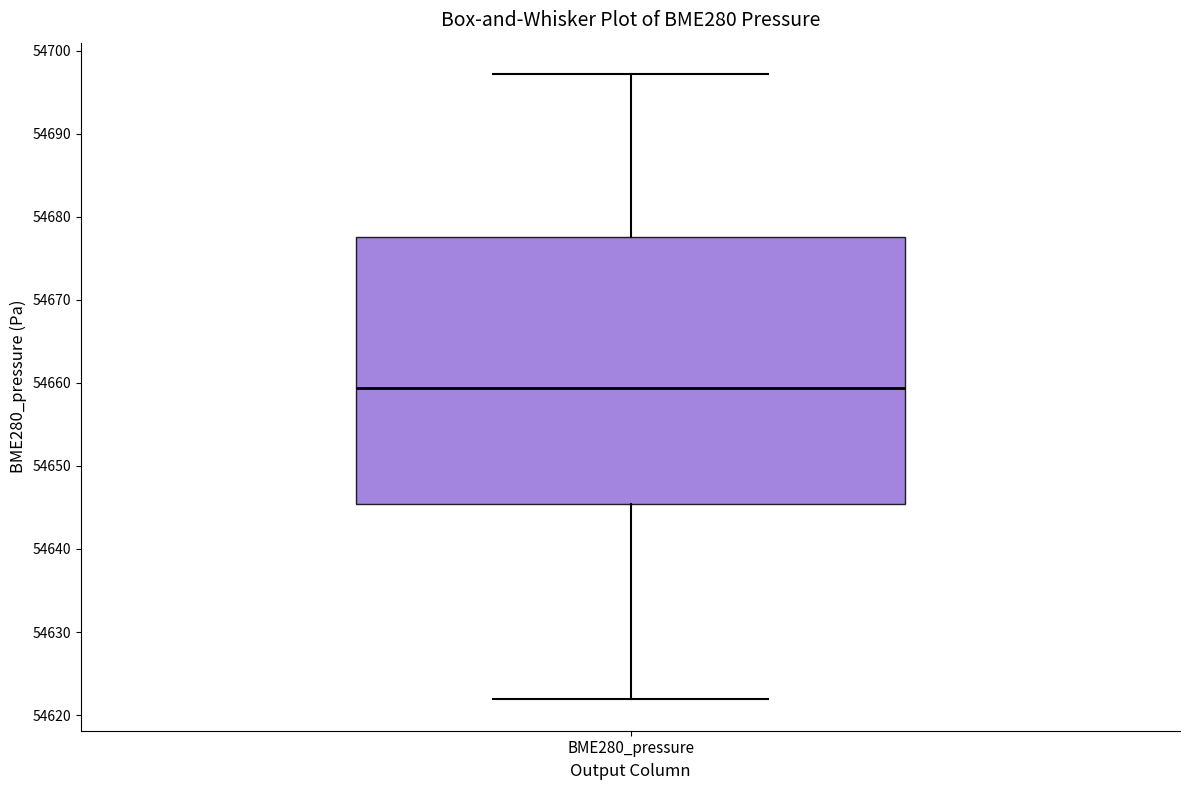

Transcribe this box plot: give where the median line is, the range the box spans, and where the two whiskers end, as read against the y-axis. The values are not printed on the chart, so give them approximately, as read against the axis.

median 54659, box 54645 to 54678, whiskers 54622 to 54697